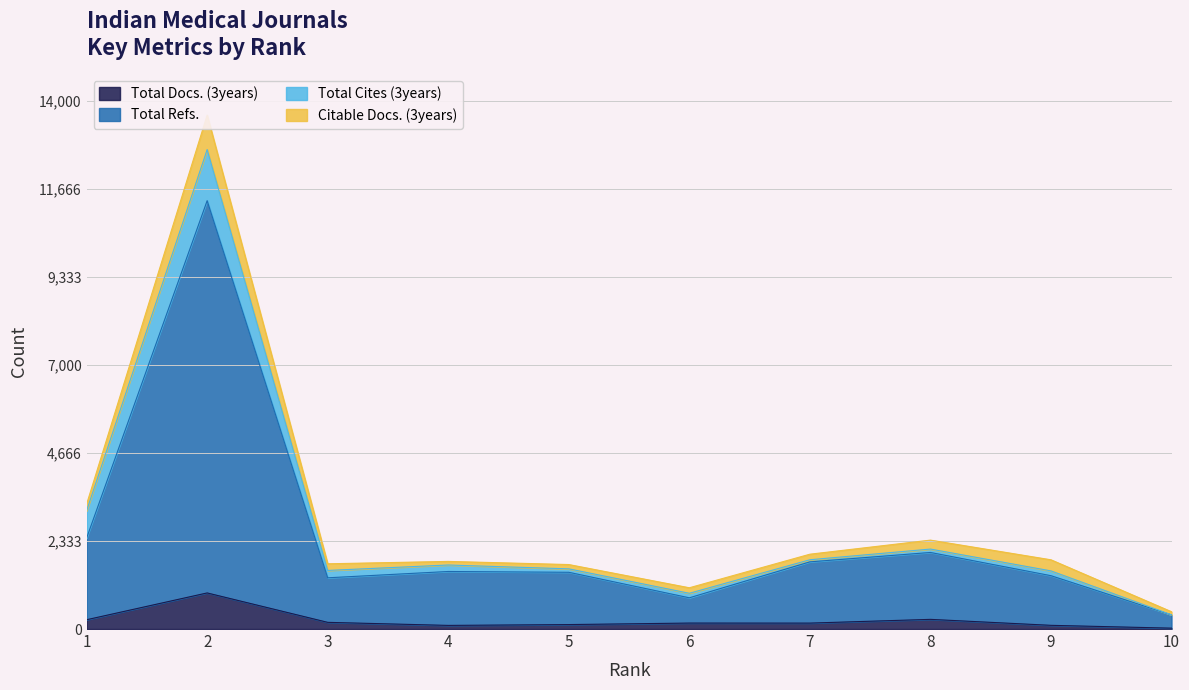

Which series changed the most between 3 and 5?

Total Refs.